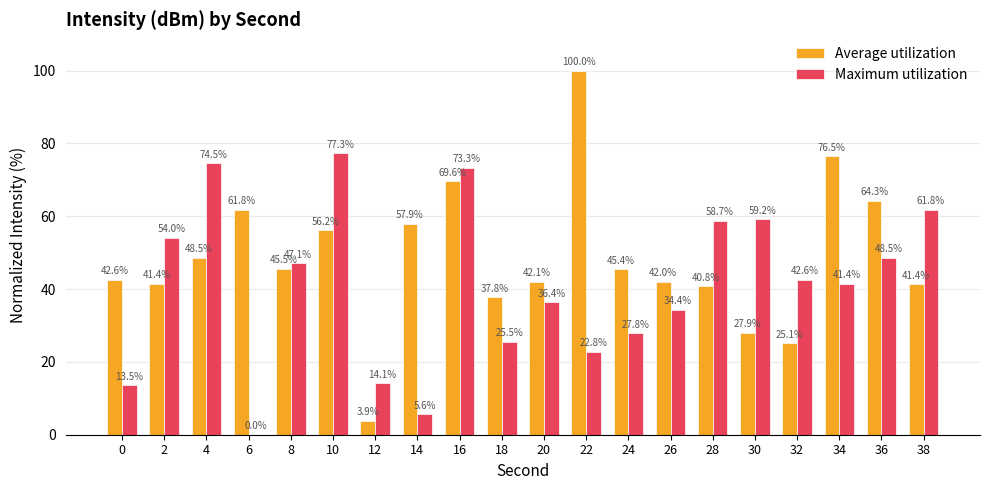

How many values in the Average utilization series exceed 45?

10